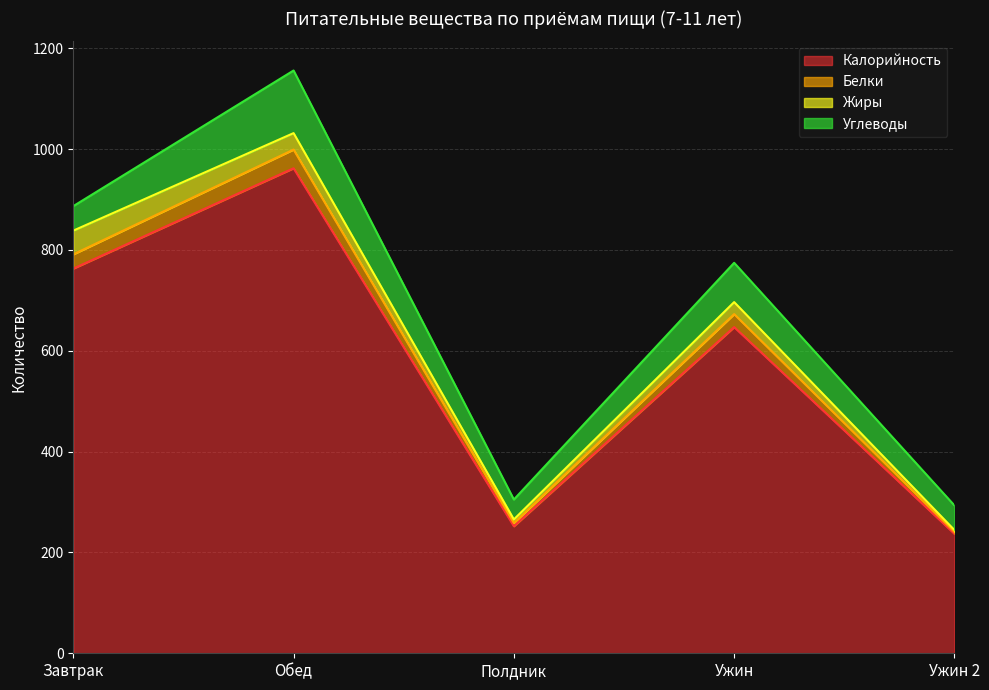

What is the highest value of the Калорийность series?

962.0